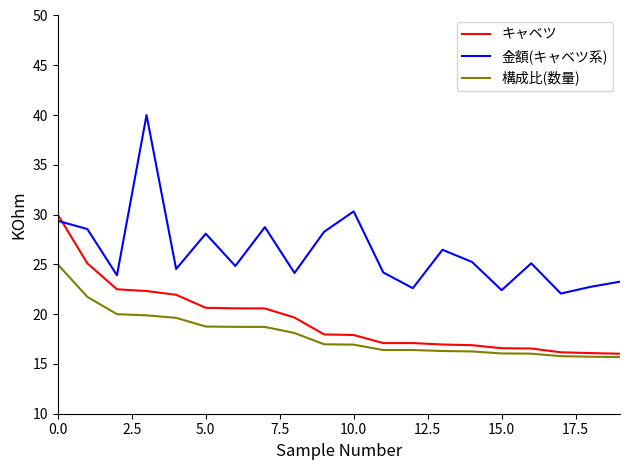

Count the number of categories in the chart.

20